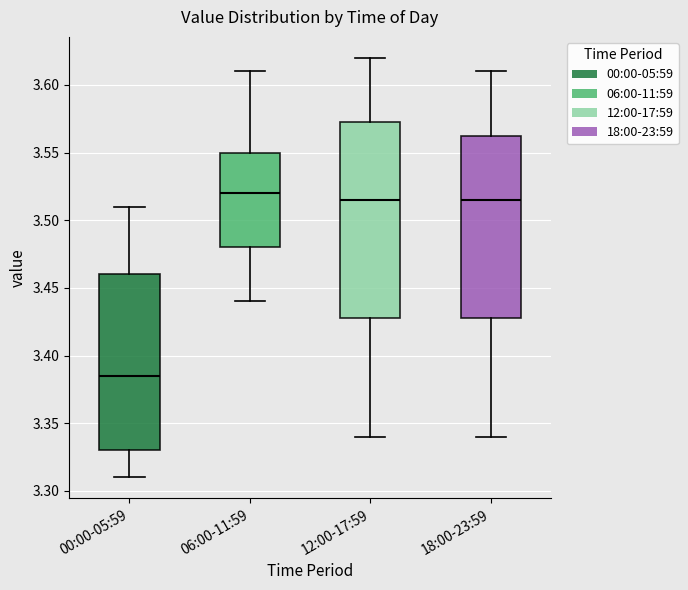

Comparing the boxes themselves (not the whiskers), which one is the tallest?

12:00-17:59